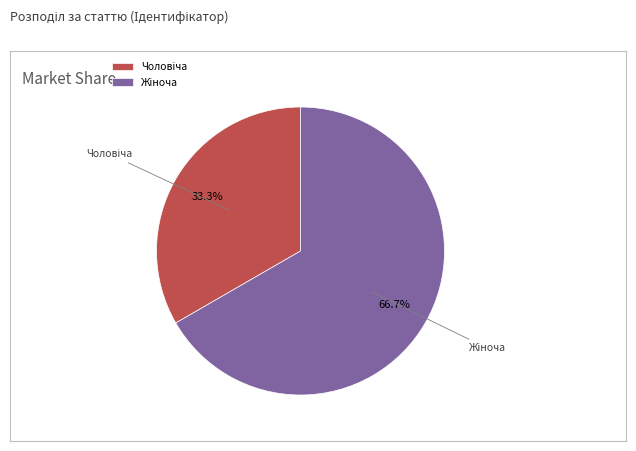

Is there any slice that represents more than half of the pie?

Yes